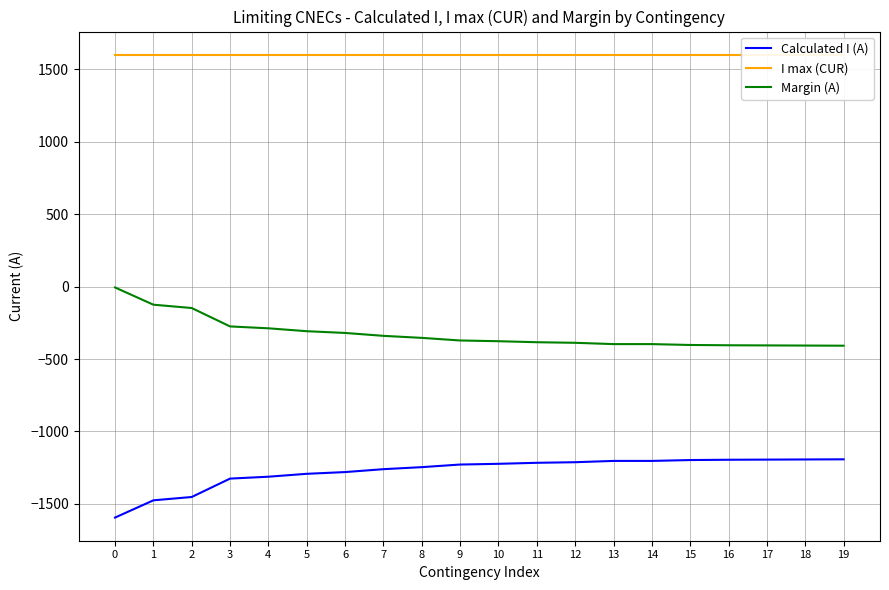

Is the value of I max (CUR) at 11 greater than the value of Calculated I (A) at 3?

Yes